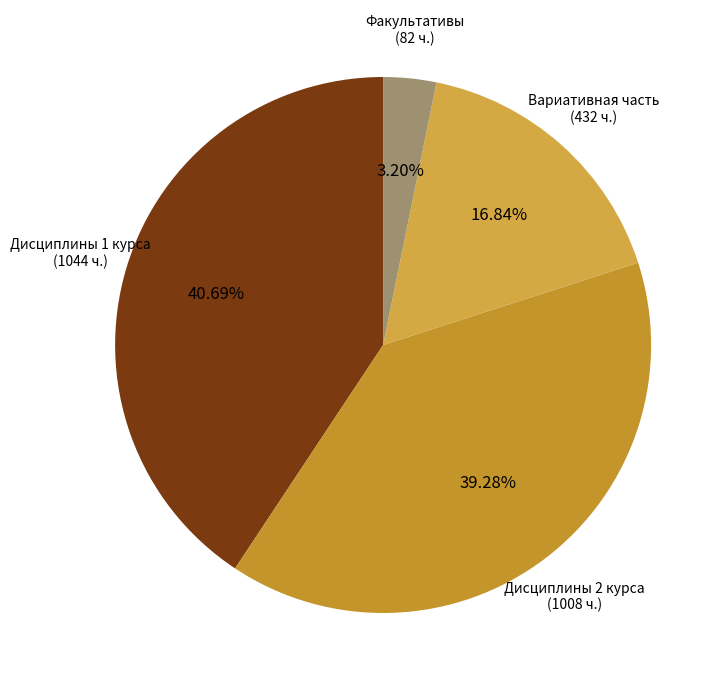

Is there a majority slice in this chart?

No